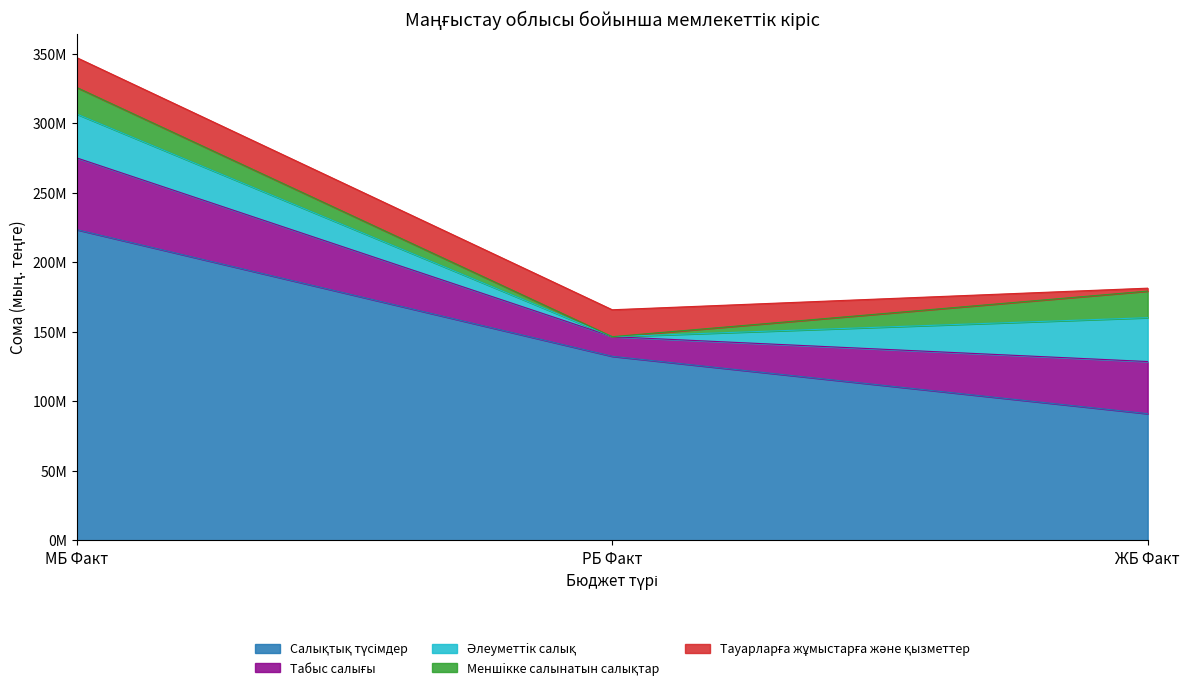

What is the total value across all series at ЖБ Факт?

181326252